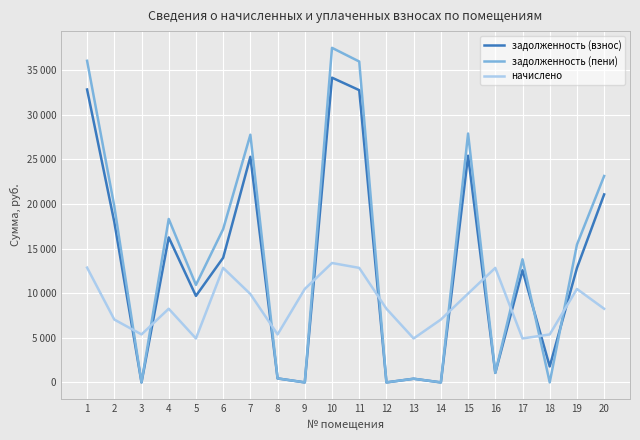

True or false: задолженность (взнос) has a value of 16254.0 at 4.

True